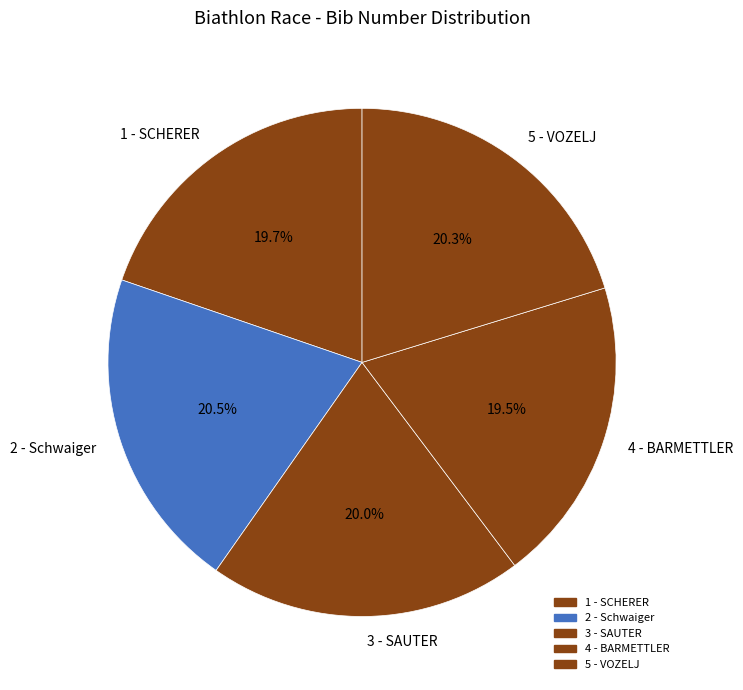

What is the ratio of the value at 4 - BARMETTLER to the value at 1 - SCHERER?

1.0